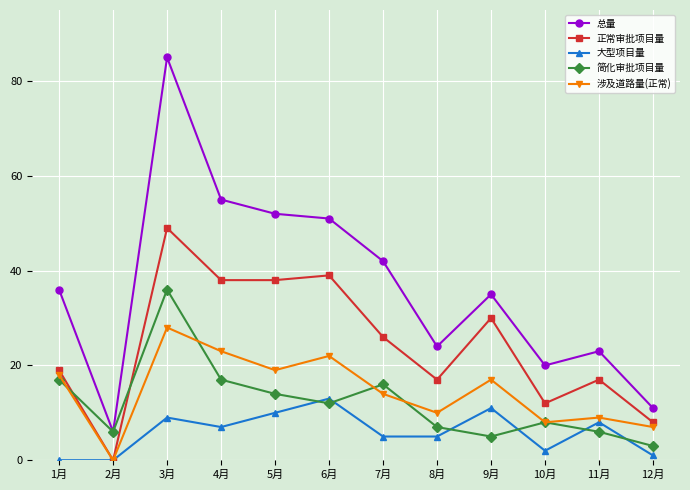

True or false: 总量 and 大型项目量 cross at least once.

False